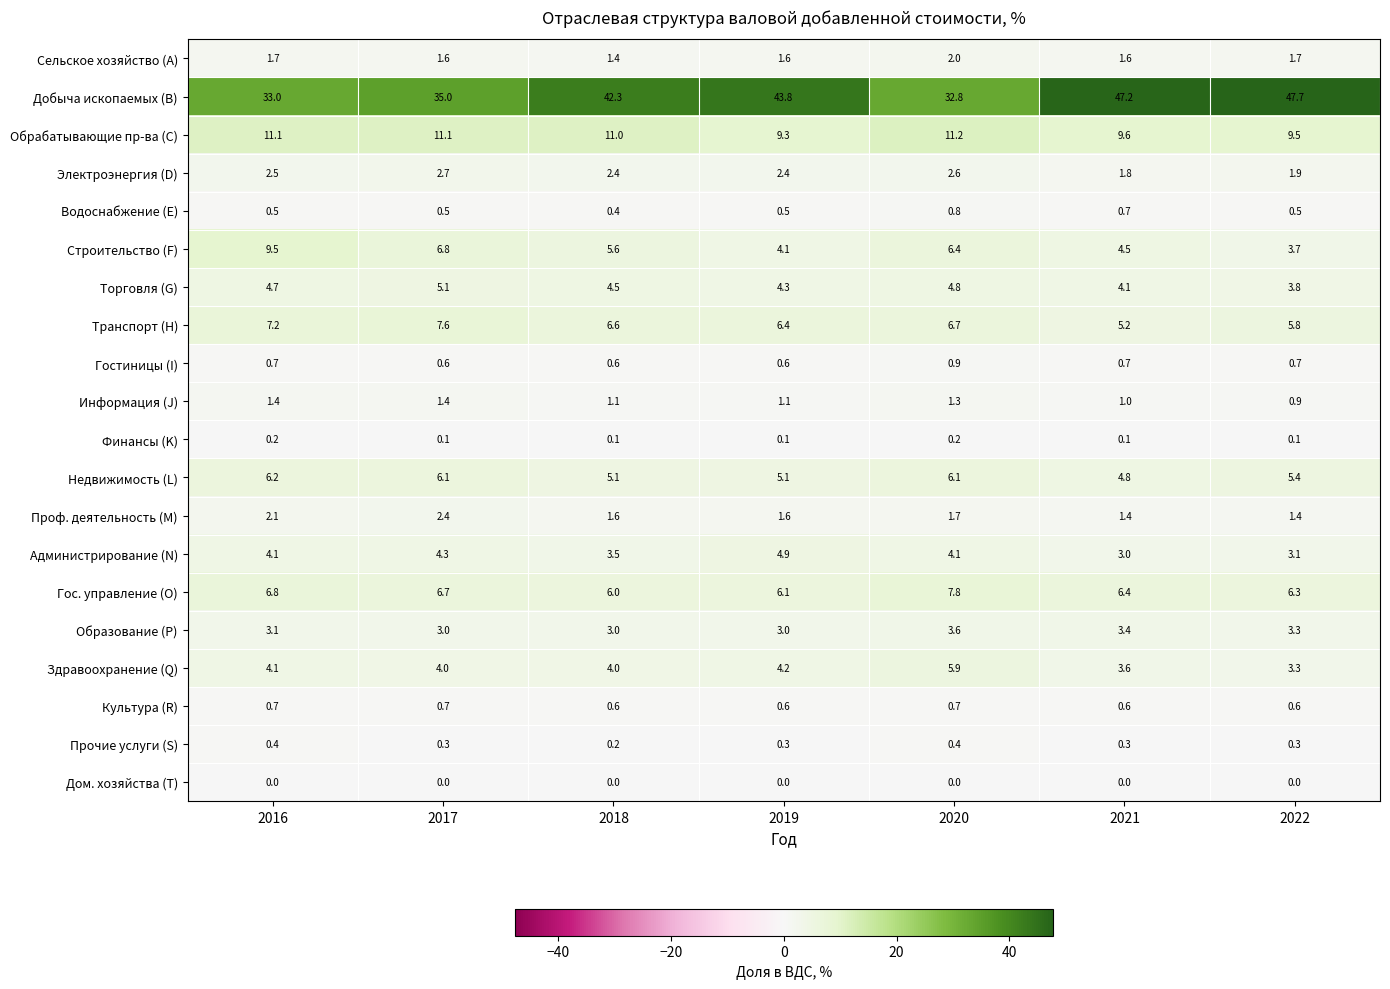

What is the average value of the Здравоохранение (Q) series?

4.2